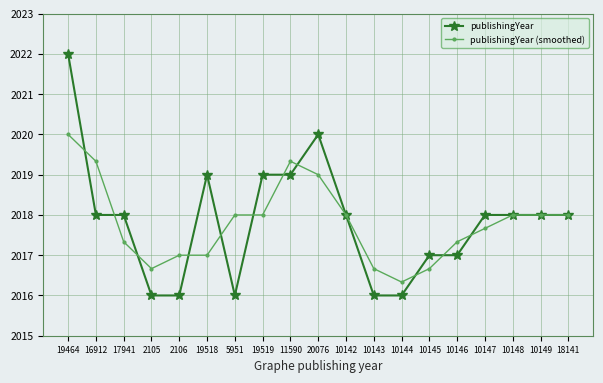

What position from the left is 17941?

3